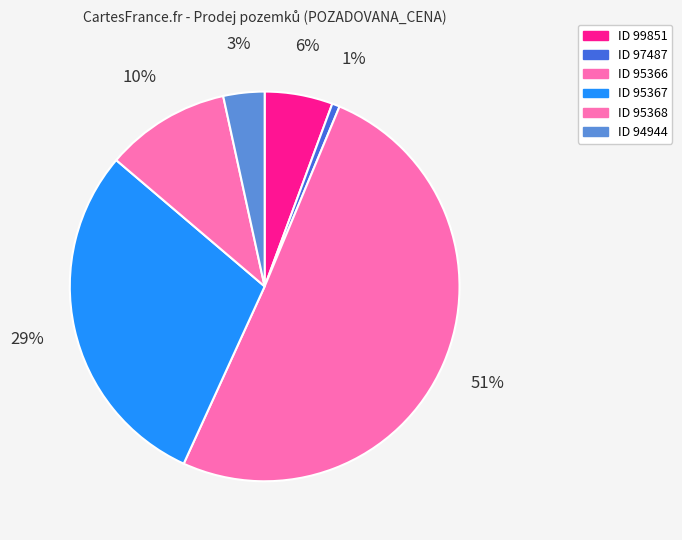

How many slices are in this pie chart?

6